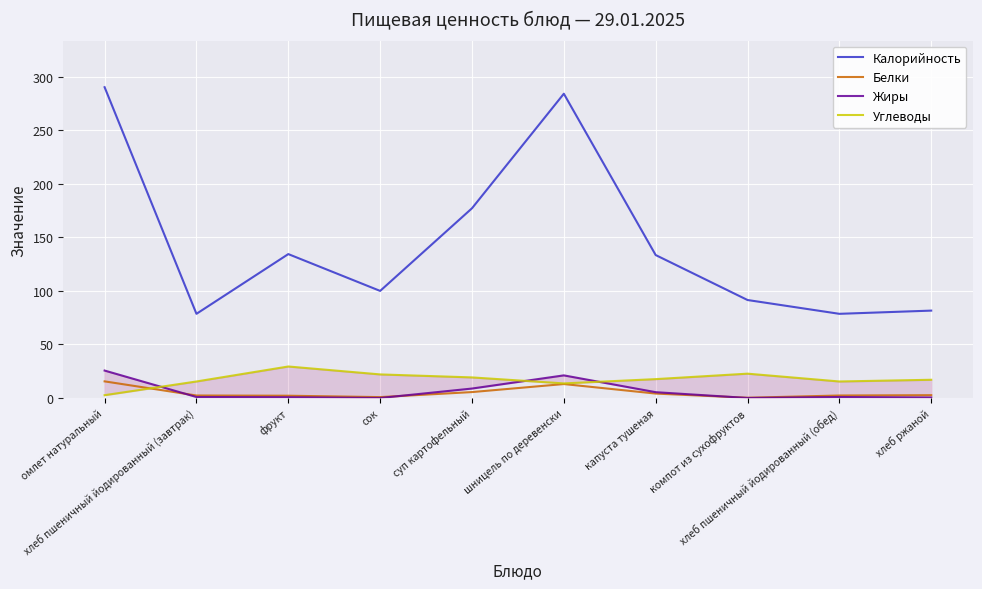

Which has a higher value, омлет натуральный or сок?

омлет натуральный